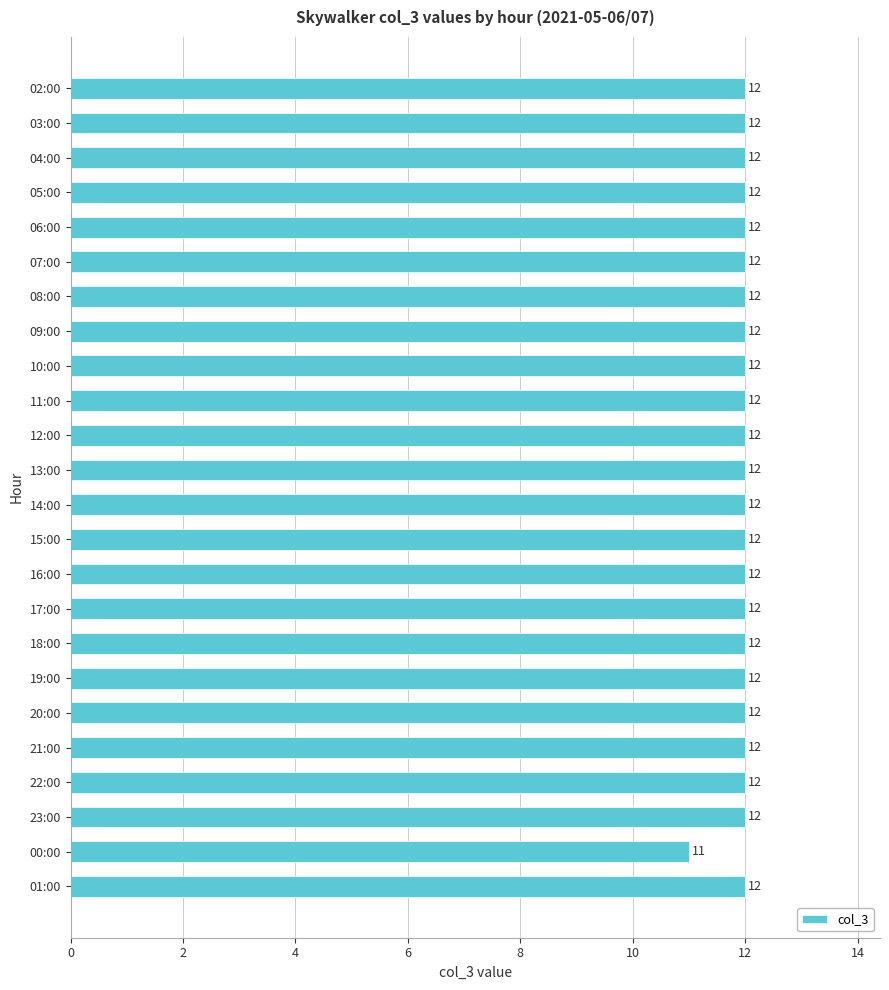

At which label is the value closest to 11?

00:00